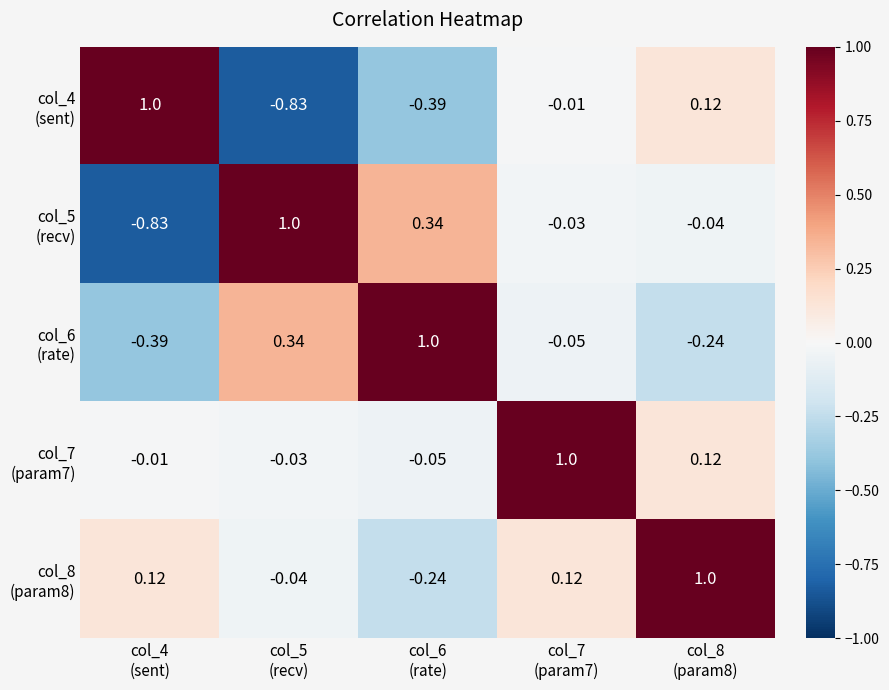

Count the number of data series in this chart.

5